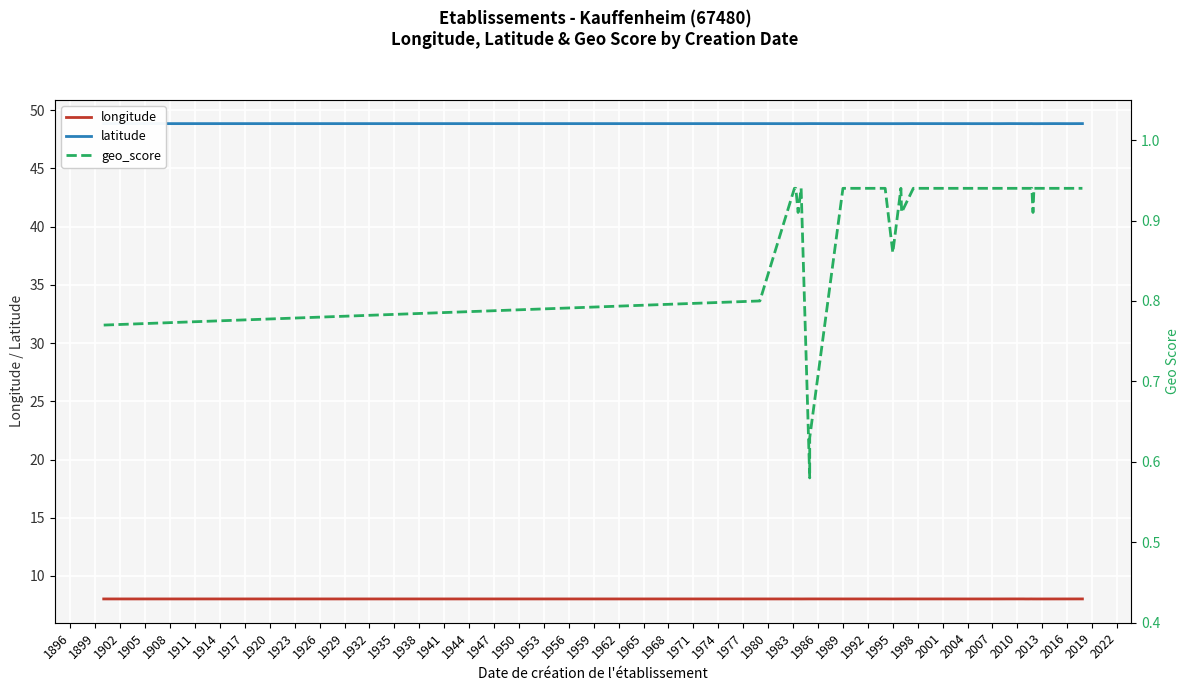

How many latitude values are between 48 and 49?

34